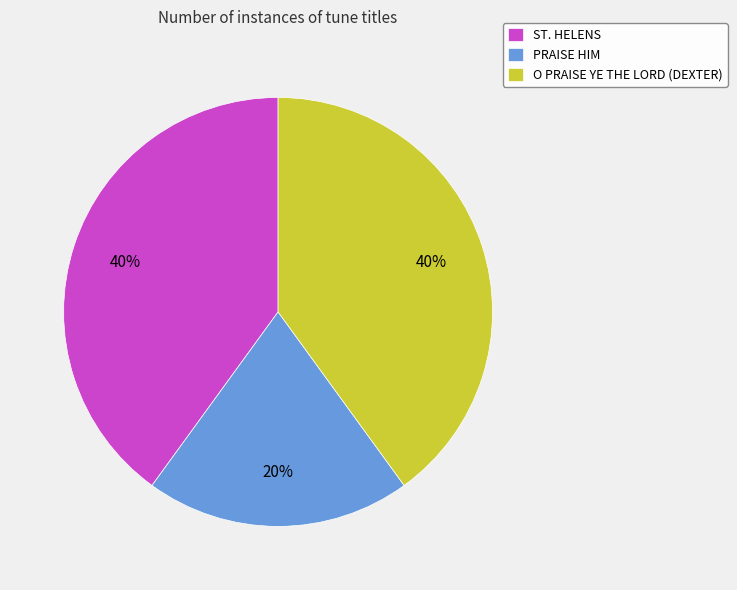

Is O PRAISE YE THE LORD (DEXTER) the majority of the pie?

No